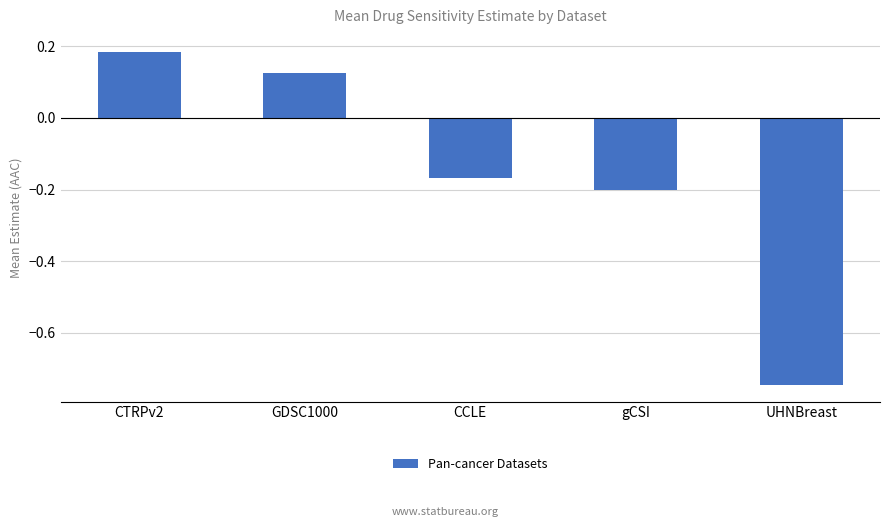

What is the label of the 4th bar from the left?

gCSI